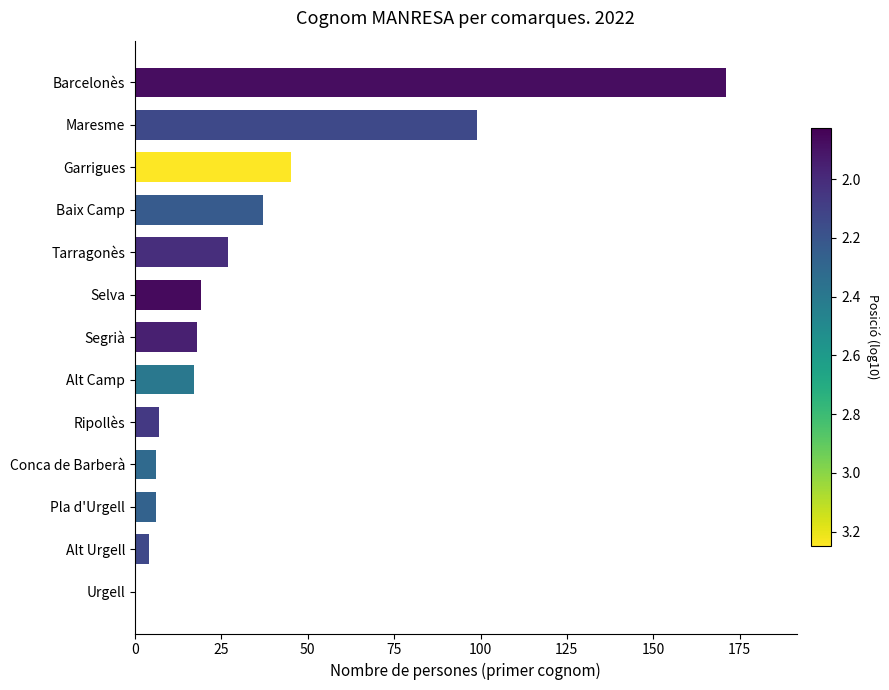

Reading bottom to top, list all the values displayed in this chart.

Urgell=0	Alt Urgell=4	Pla d'Urgell=6	Conca de Barberà=6	Ripollès=7	Alt Camp=17	Segrià=18	Selva=19	Tarragonès=27	Baix Camp=37	Garrigues=45	Maresme=99	Barcelonès=171